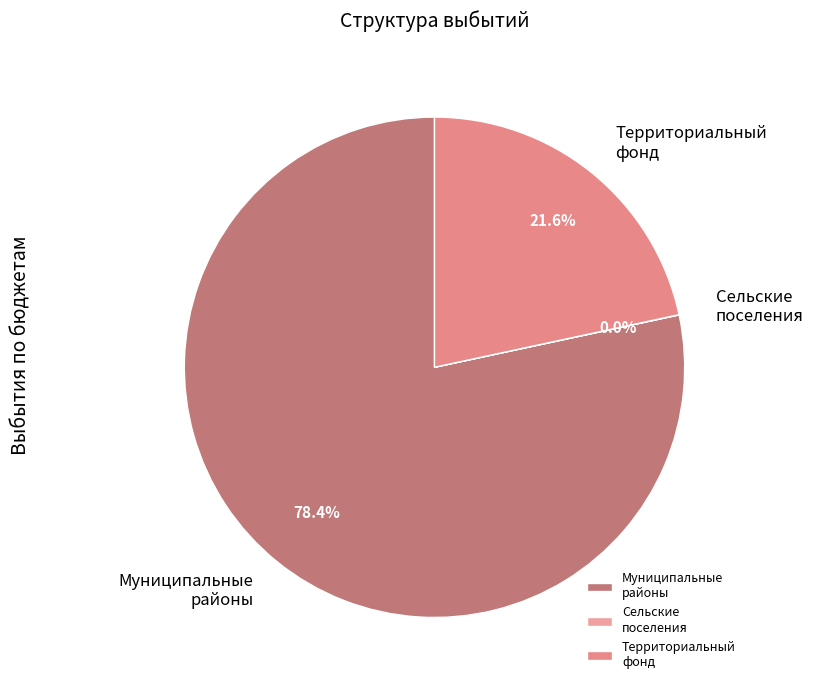

Which category has the biggest portion of the pie?

Муниципальные районы